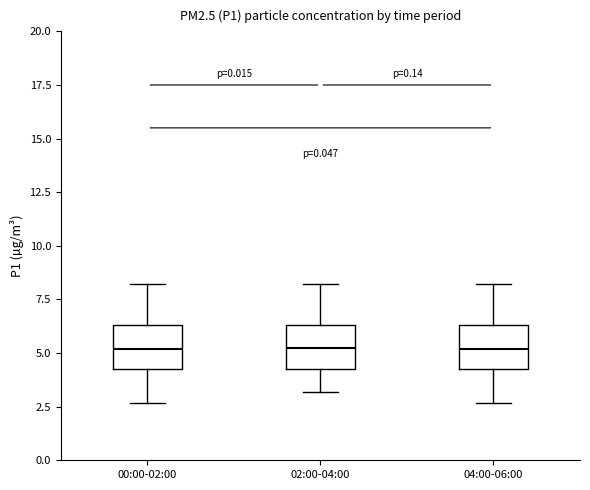

Where does the upper whisker of the box for 02:00-04:00 end on the y-axis? The values are not printed on the chart, so give them approximately, as read against the axis.

8.0